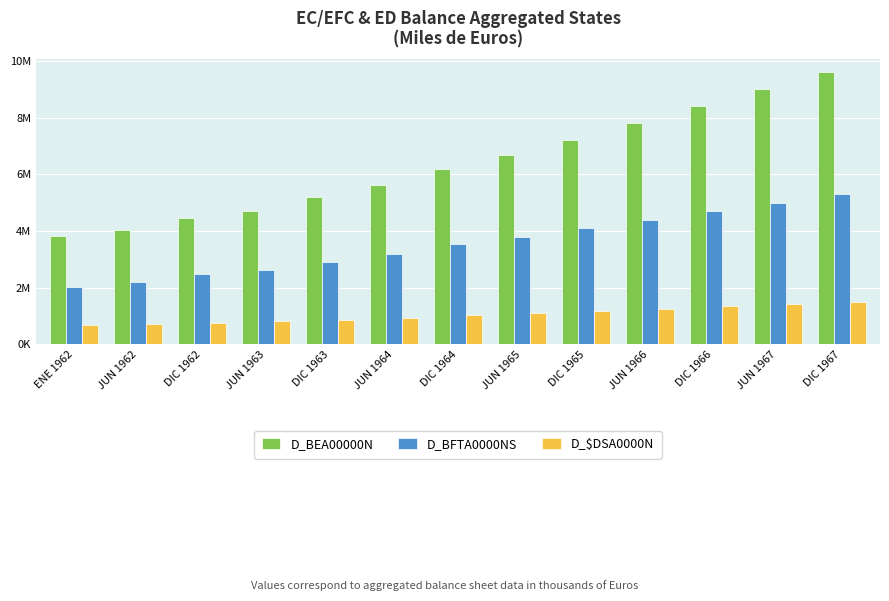

Reading right to left, transcribe all the data shown in this chart.

D_BEA00000N: 9600000	9000000	8400000	7800000	7200000	6700000	6180376	5624506	5208203	4723090	4466349	4048670	3810675
D_BFTA0000NS: 5300000	5000000	4700000	4400000	4100000	3800000	3531848	3181542	2923635	2611139	2470713	2184571	2033194
D_$DSA0000N: 1500000	1420000	1340000	1260000	1180000	1100000	1038447	944761	847523	811649	758117	713804	675502